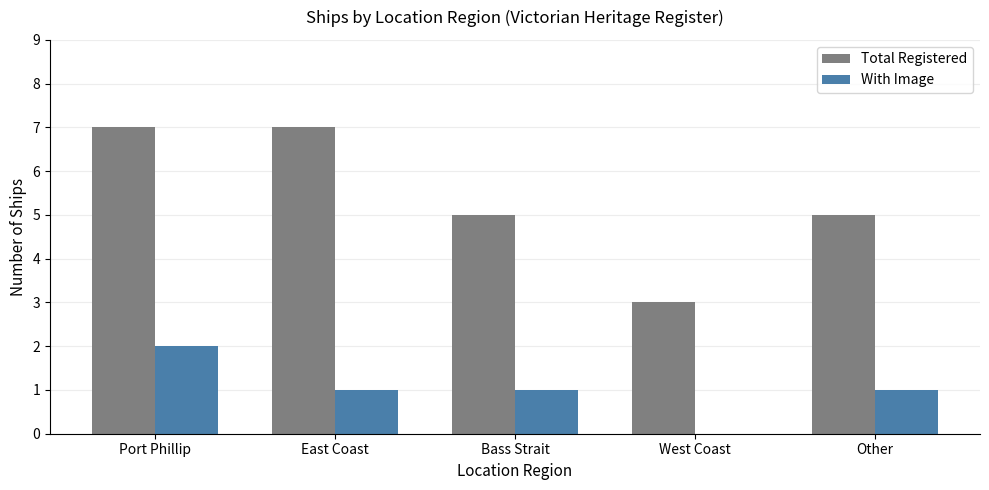

Reading left to right, transcribe all the data shown in this chart.

Total Registered: 7	7	5	3	5
With Image: 2	1	1	0	1